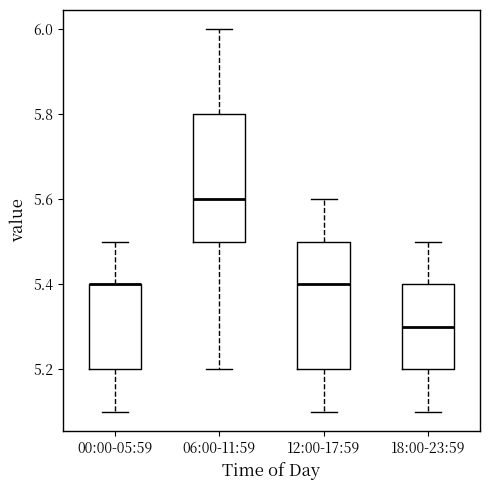

Where is the lower edge of the box for 12:00-17:59 on the y-axis? The values are not printed on the chart, so give them approximately, as read against the axis.

5.2